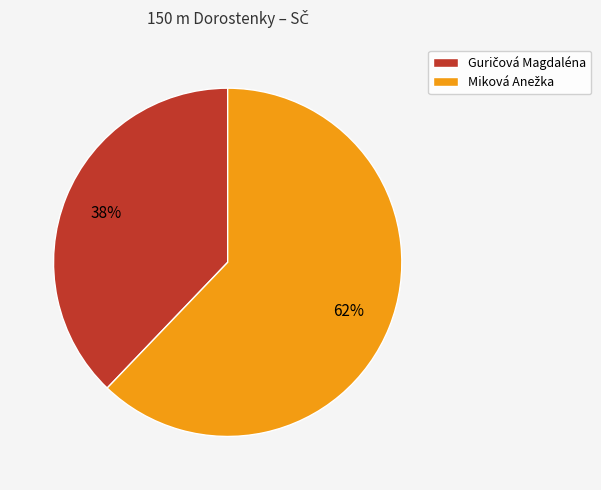

How many segments does this pie chart have?

2